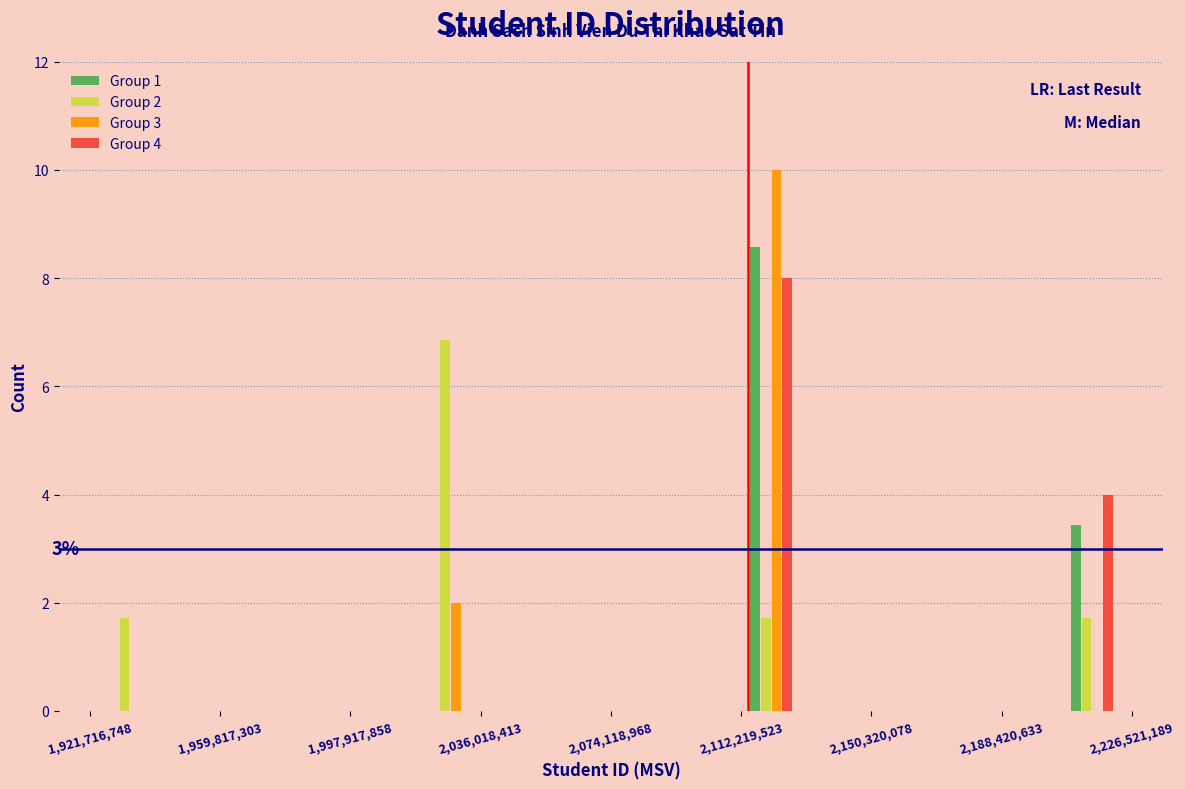

In the Group 4 series, which range on the x-axis has the tallest bar?

2110000000 to 2135000000